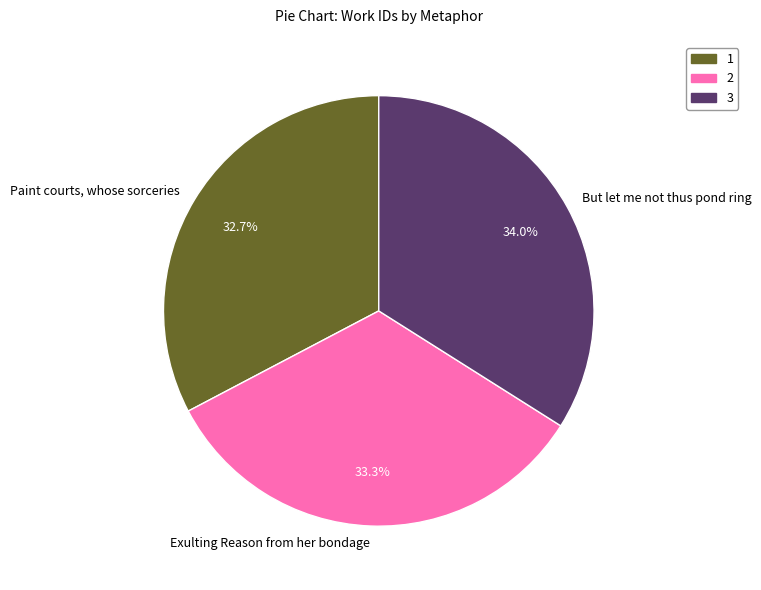

Count the number of slices in the pie.

3